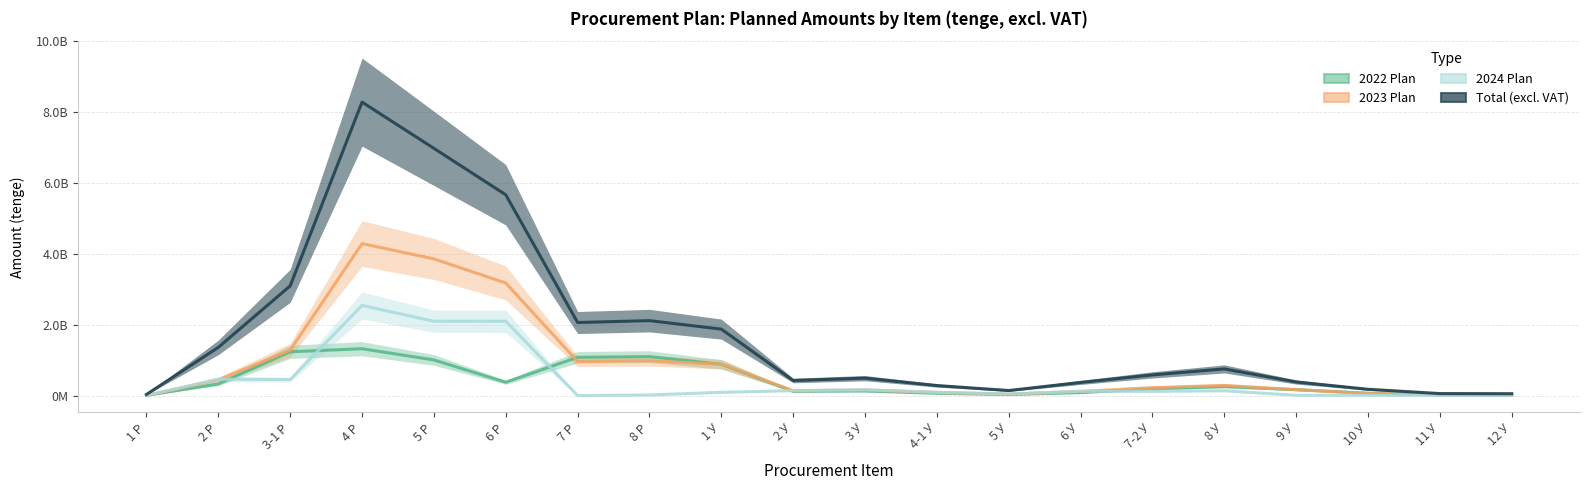

What is the greatest value displayed?

8284009544.0